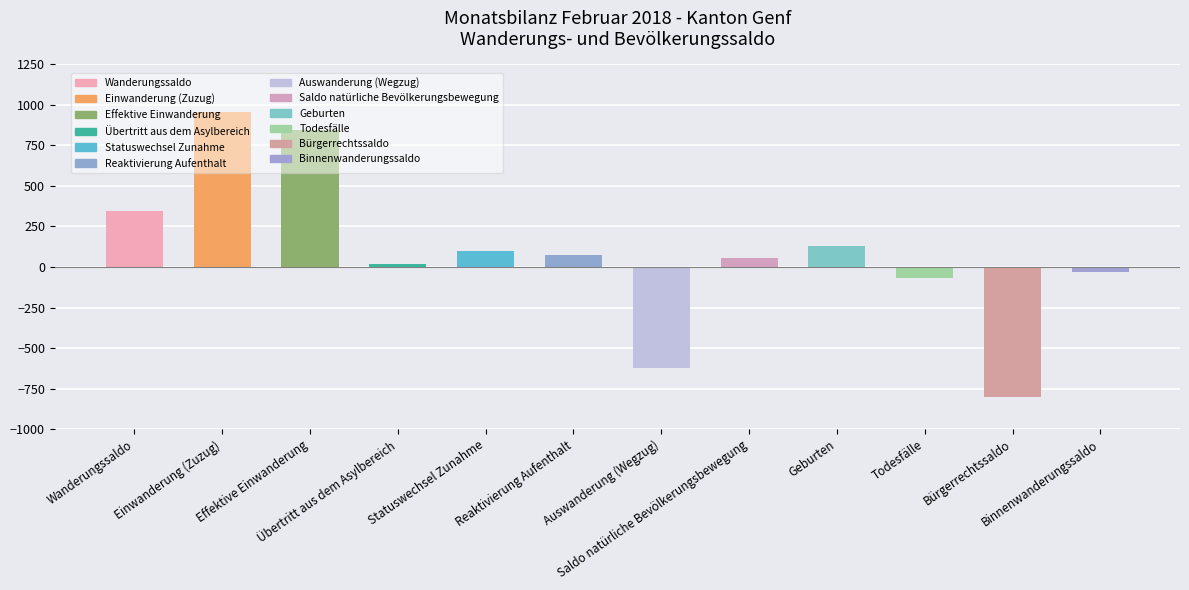

Are the bars horizontal?

No